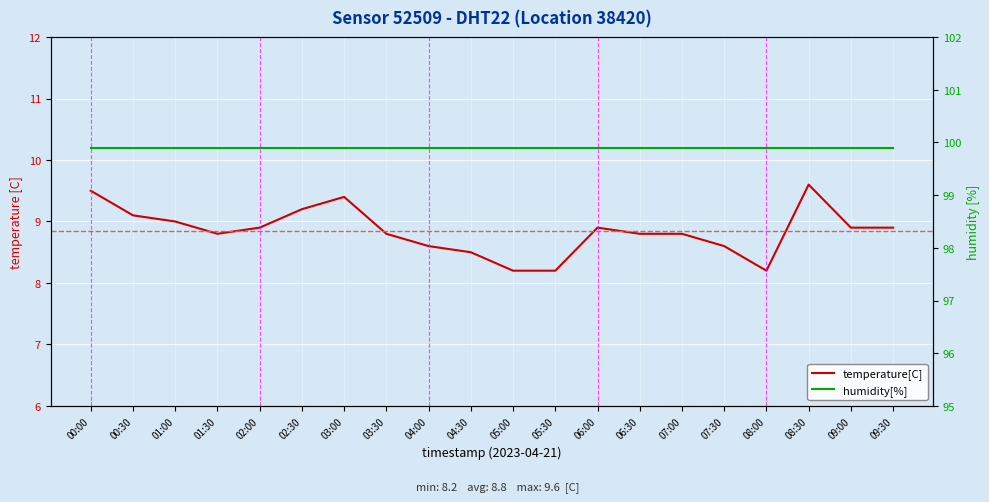

At which label does humidity[%] reach its peak?

00:00